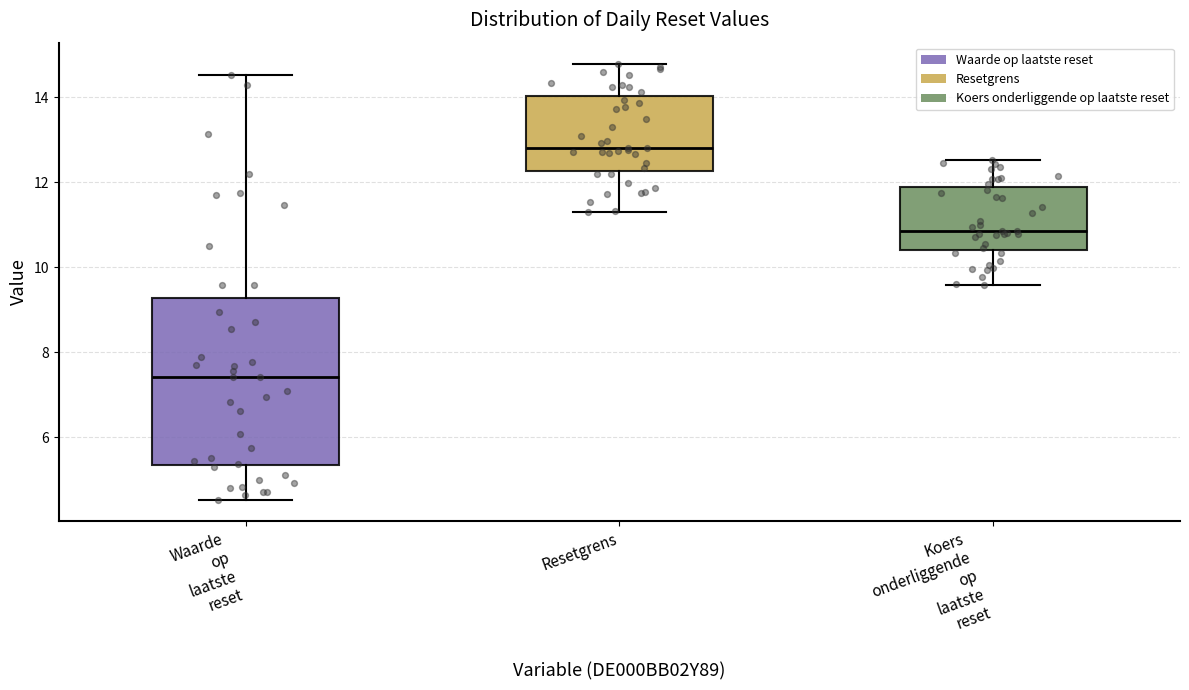

Where does the median line of the box for Waarde op laatste reset sit on the y-axis? The values are not printed on the chart, so give them approximately, as read against the axis.

7.4